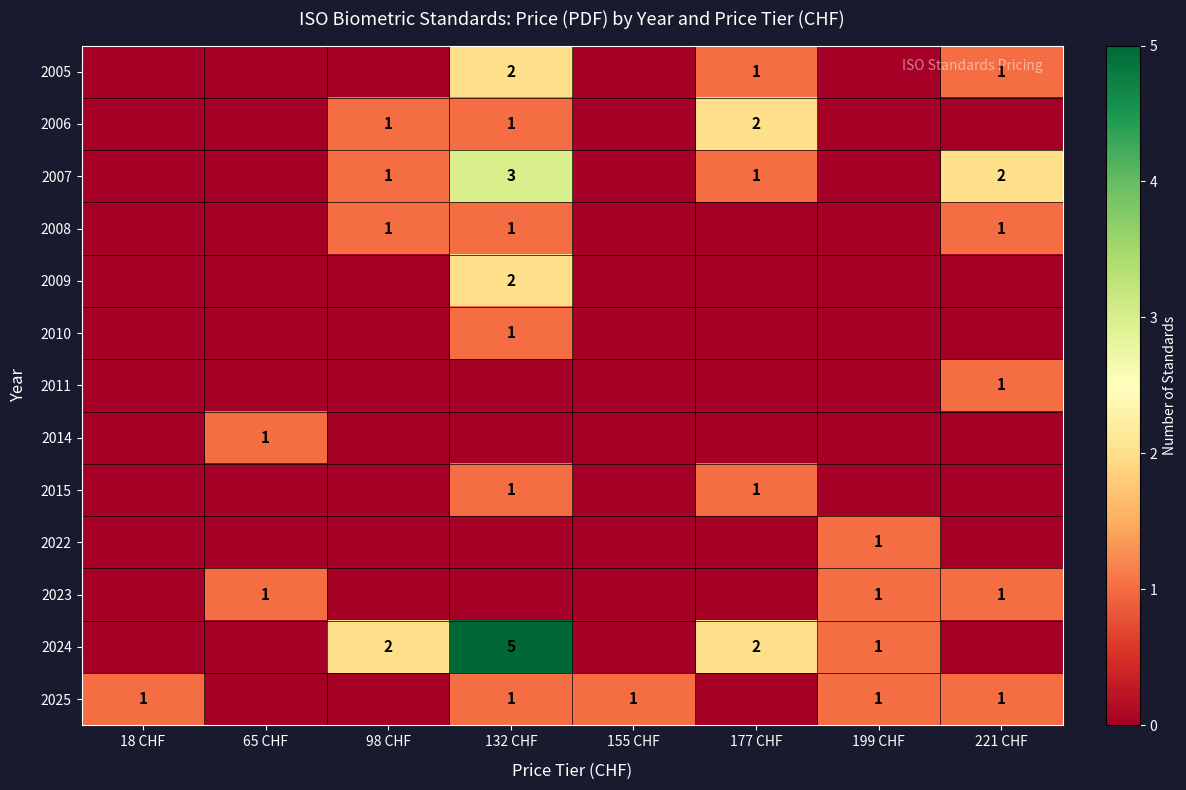

The 2006 series shows 2 at 132 CHF. True or false?

False